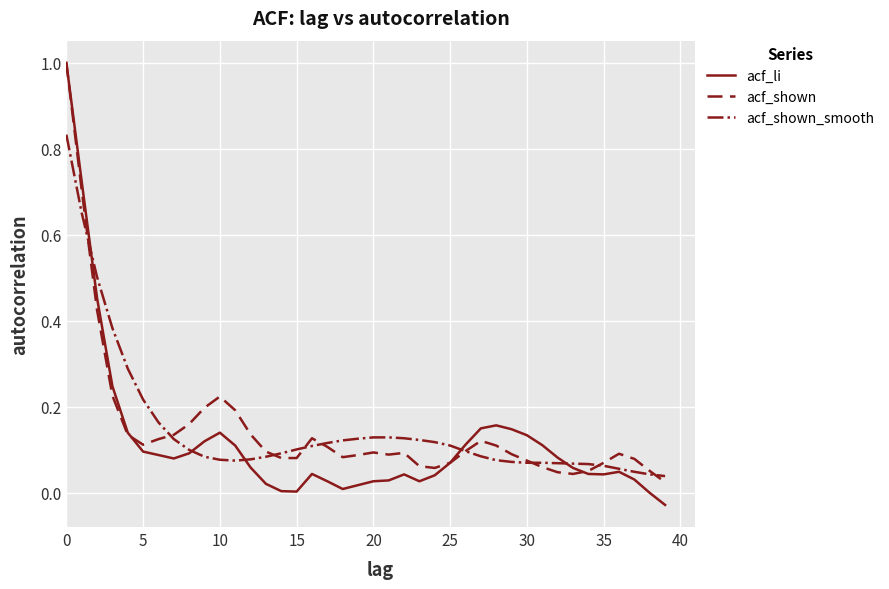

How many lines are shown in the chart?

3